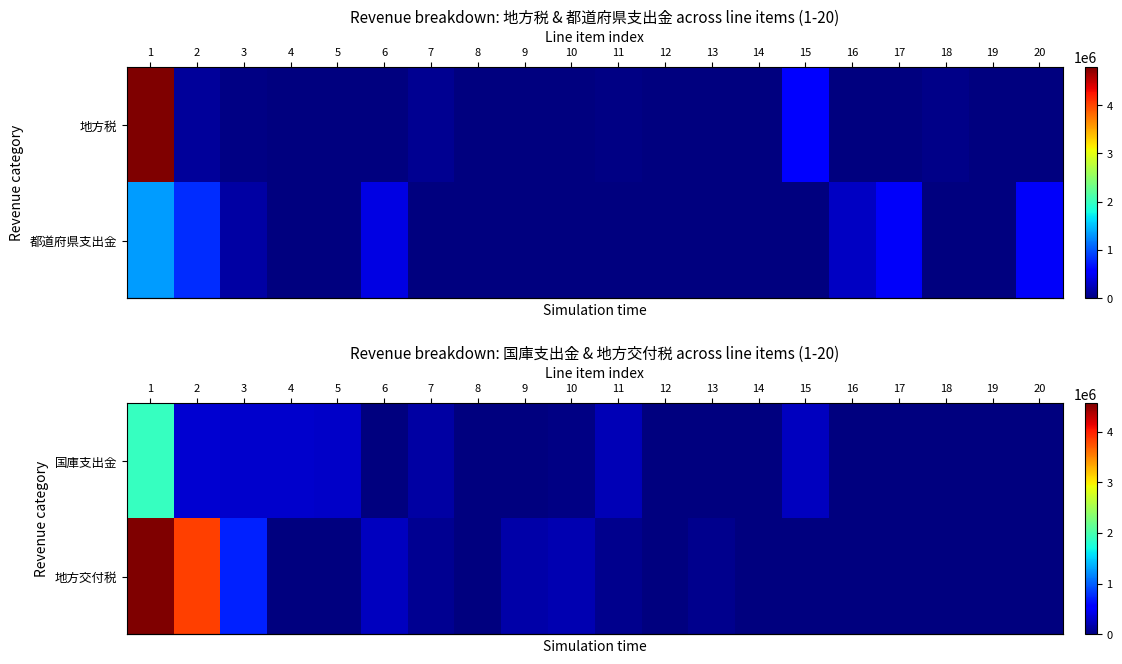

At how many categories does at least one series exceed 3352414?

2